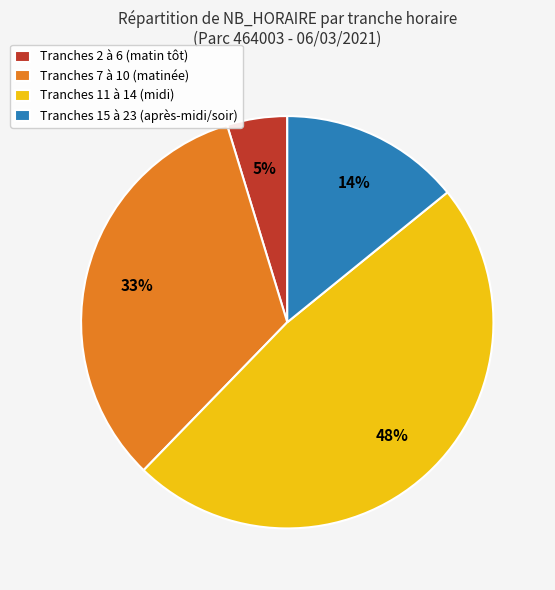

Does Tranches 2 à 6 (matin tôt) represent more than half of the total?

No